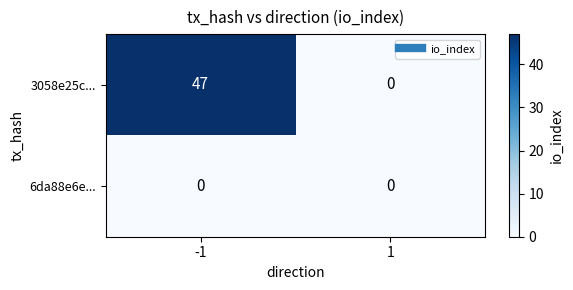

Rank the series by their average value, from highest to lowest.

3058e25c..., 6da88e6e...